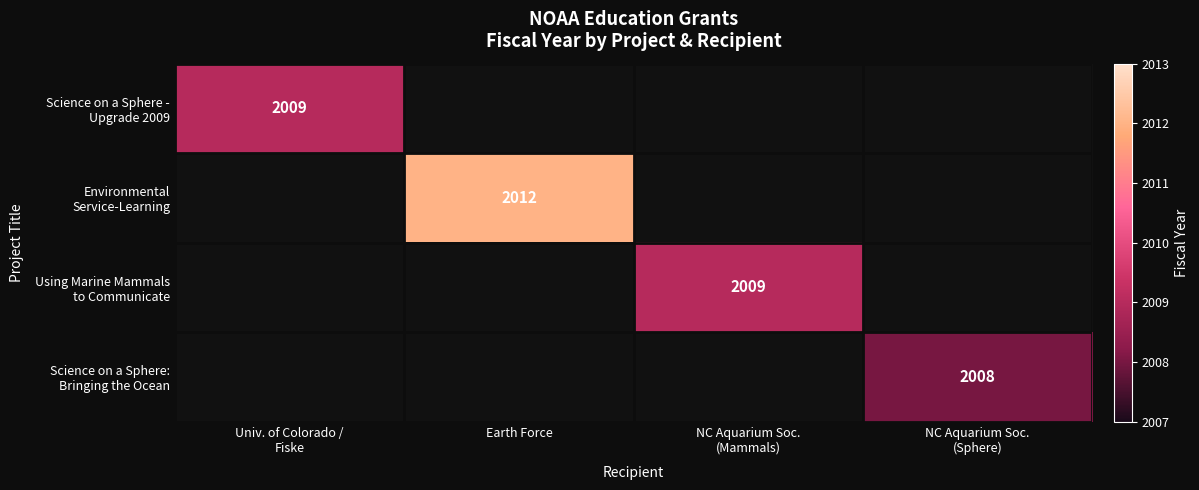

Which category has the lowest value in the Science on a Sphere - Upgrade 2009 series?

Univ. of Colorado / Fiske